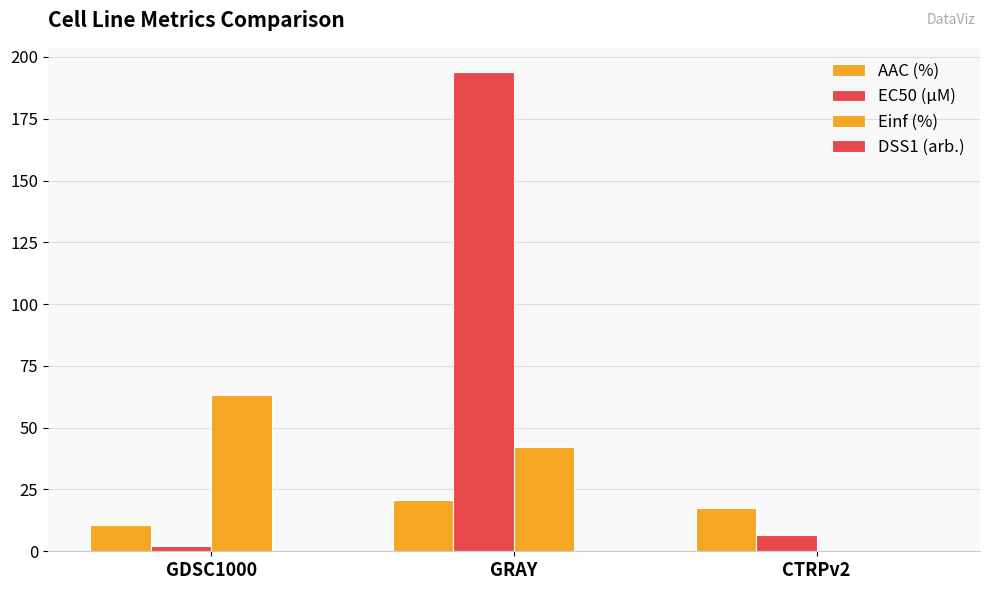

Are the bars grouped side by side (vs. stacked)?

Yes